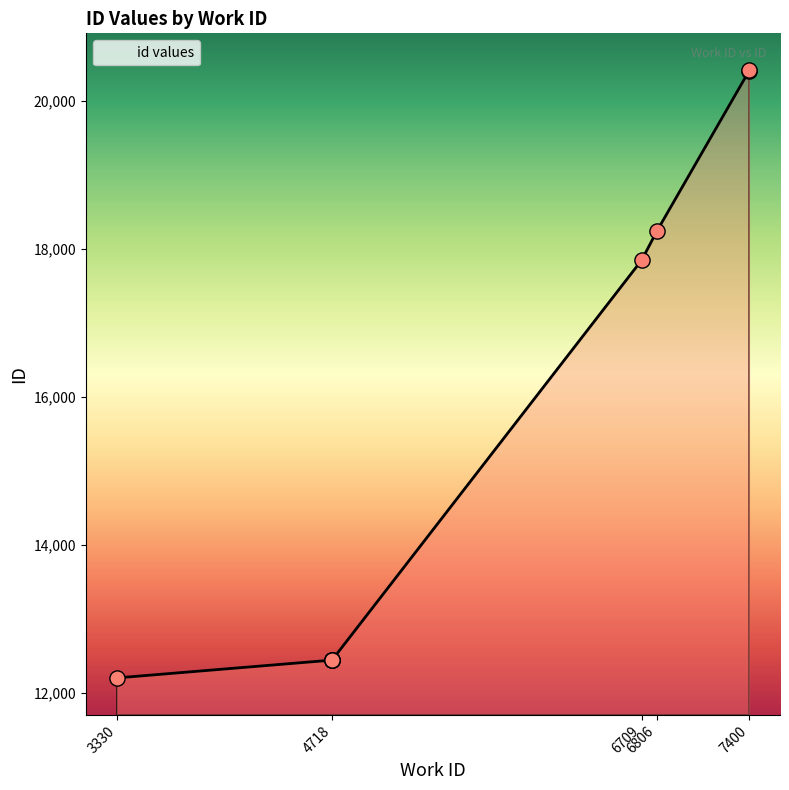

What is the change in value from 6806 to 7400?

+2166